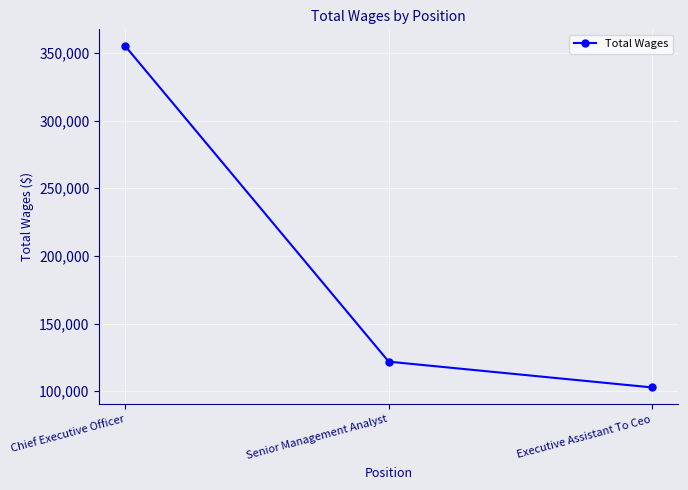

The value at Chief Executive Officer is 596411. True or false?

False